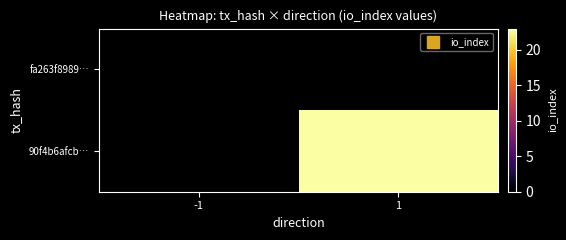

Which category has the lowest value across all series?

-1